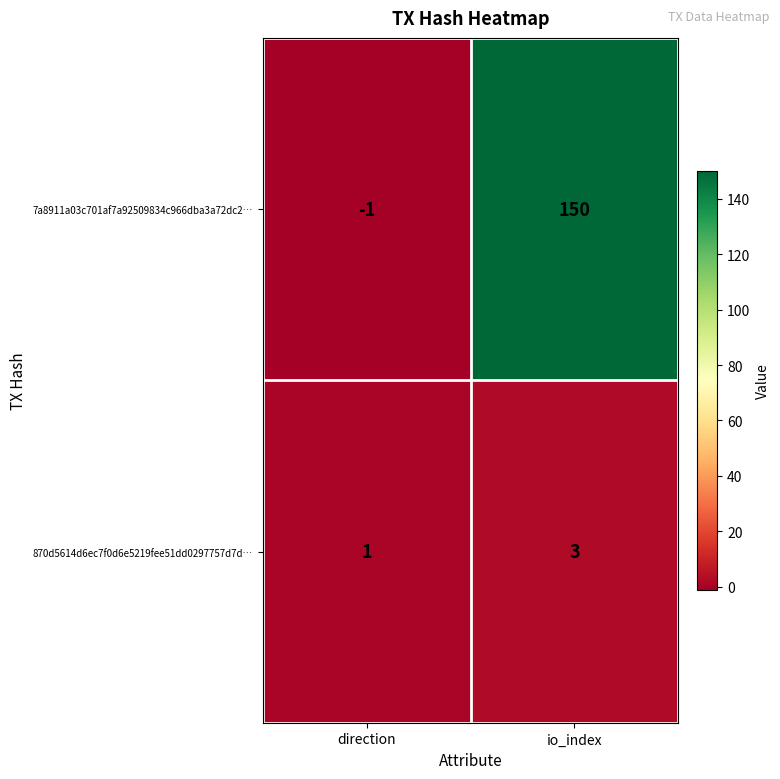

Reading left to right, transcribe all the data shown in this chart.

7a8911a03c701af7a92509834c966dba3a72dc2…: direction=-1	io_index=150
870d5614d6ec7f0d6e5219fee51dd0297757d7d…: direction=1	io_index=3